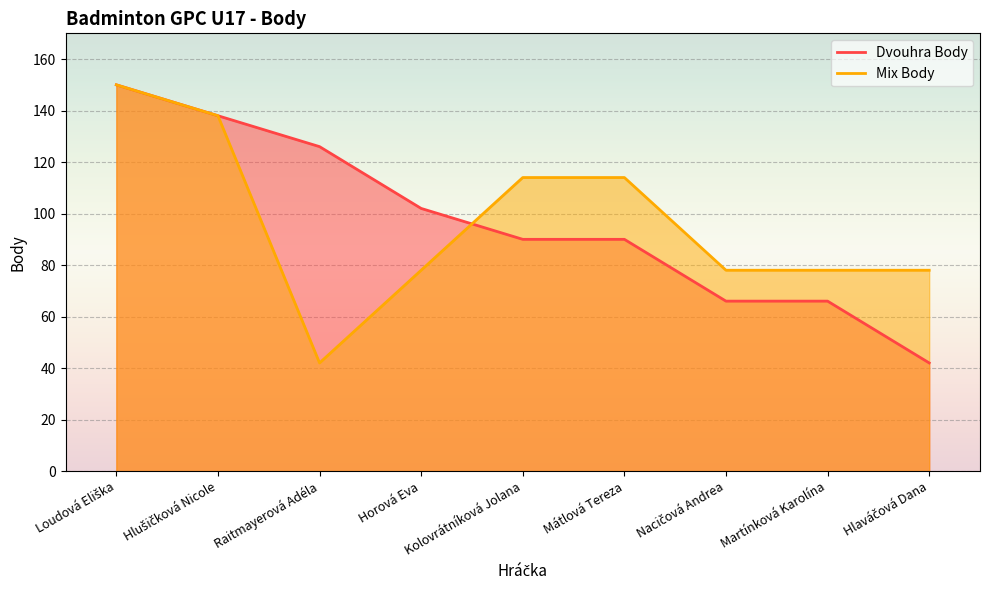

Reading right to left, list all the values displayed in this chart.

Dvouhra Body: 42	66	66	90	90	102	126	138	150
Mix Body: 78	78	78	114	114	78	42	138	150